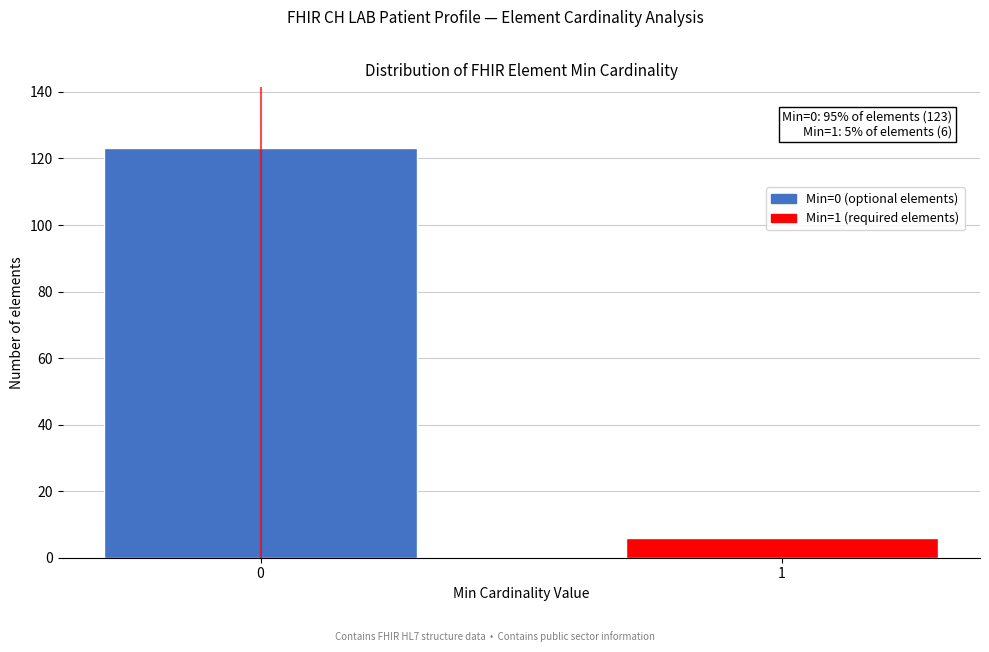

Reading left to right, what are all the values shown in this chart?

123	6